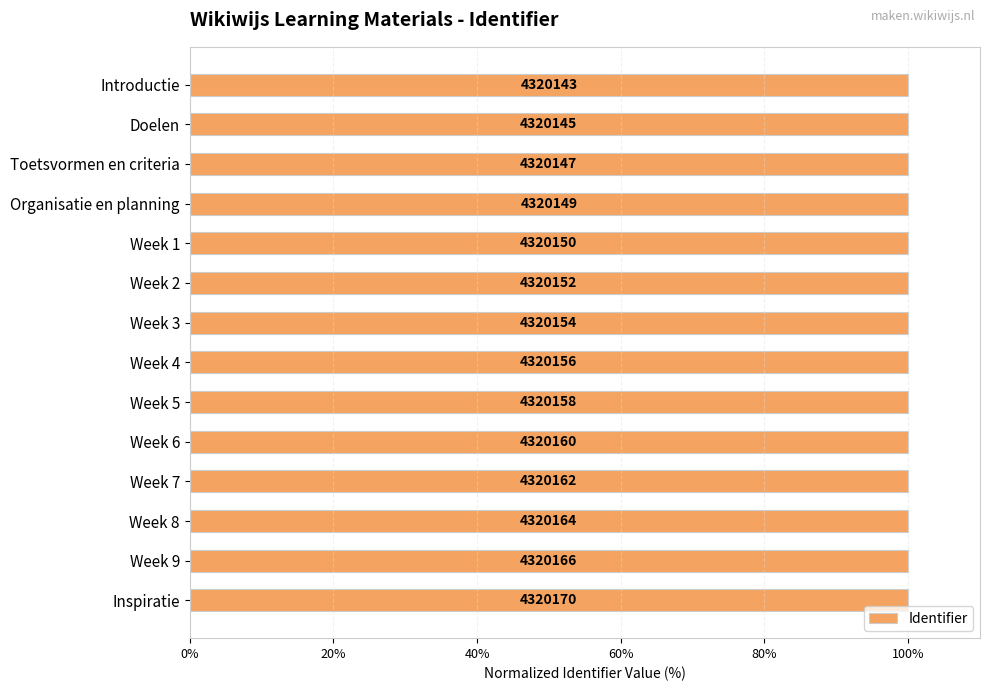

Are the bars horizontal?

Yes